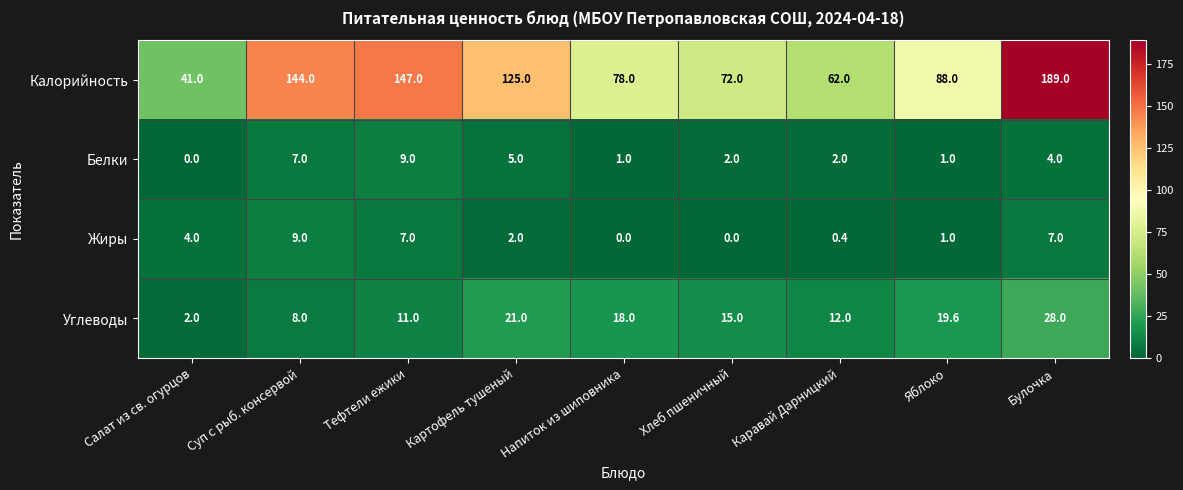

Rank the series at Тефтели ежики from highest to lowest value.

Калорийность, Углеводы, Белки, Жиры